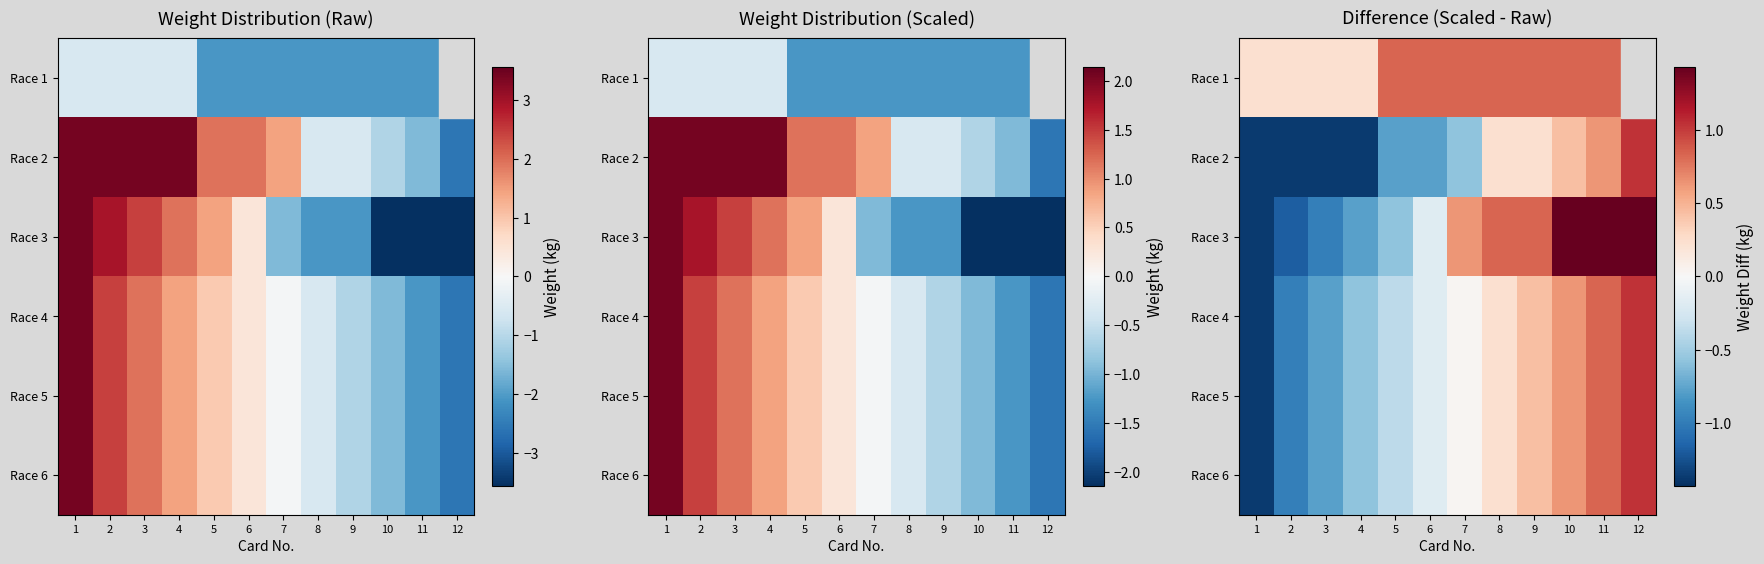

List the series in order of their peak value, lowest first.

row_0, row_1, row_3, row_4, row_5, row_2